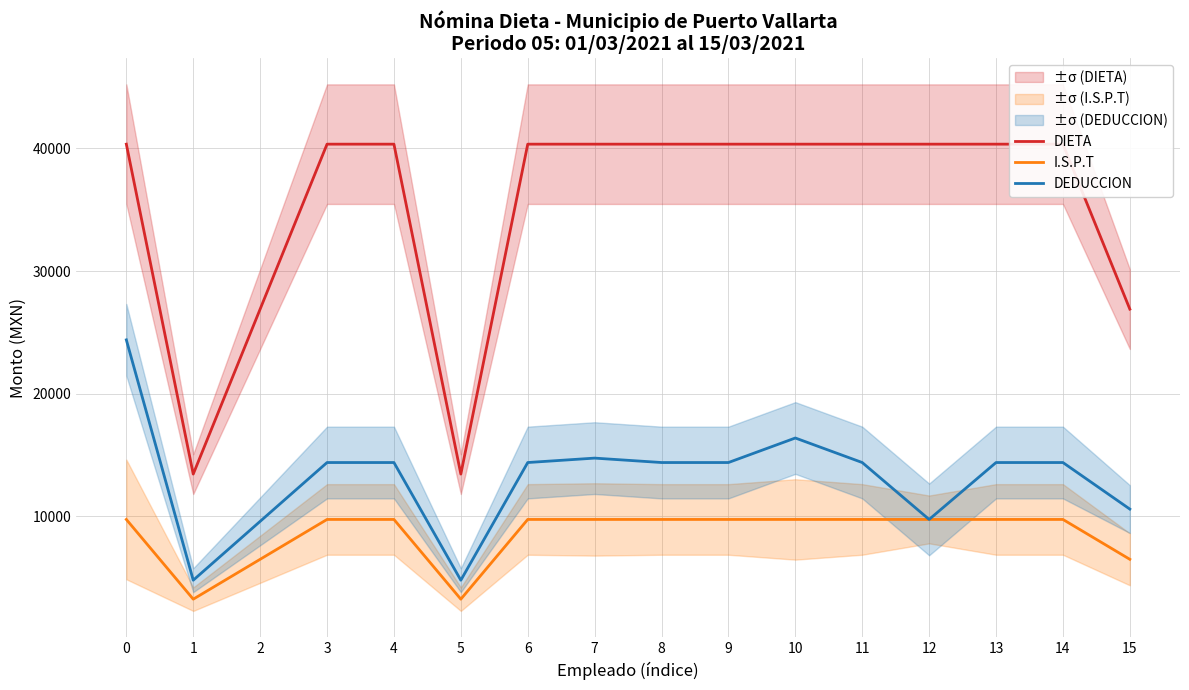

How many values in the I.S.P.T series exceed 9750?

12